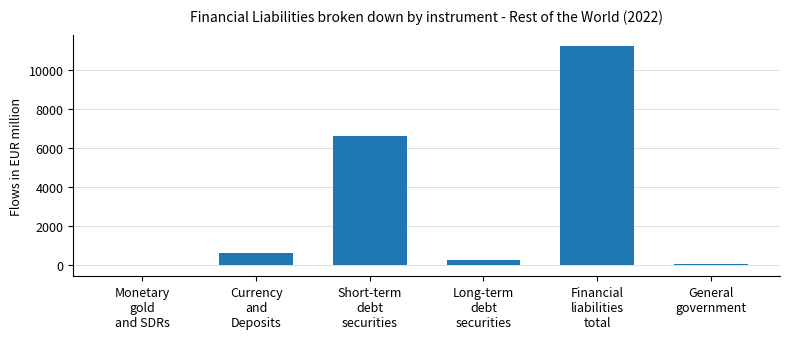

How many series are shown in this chart?

1